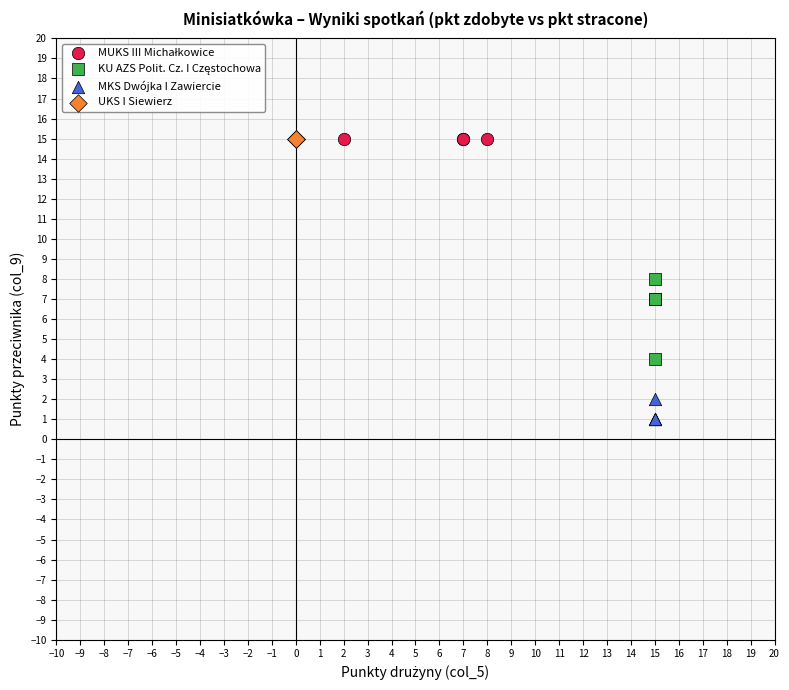

Which series reaches the minimum Y coordinate?

MKS Dwójka I Zawiercie